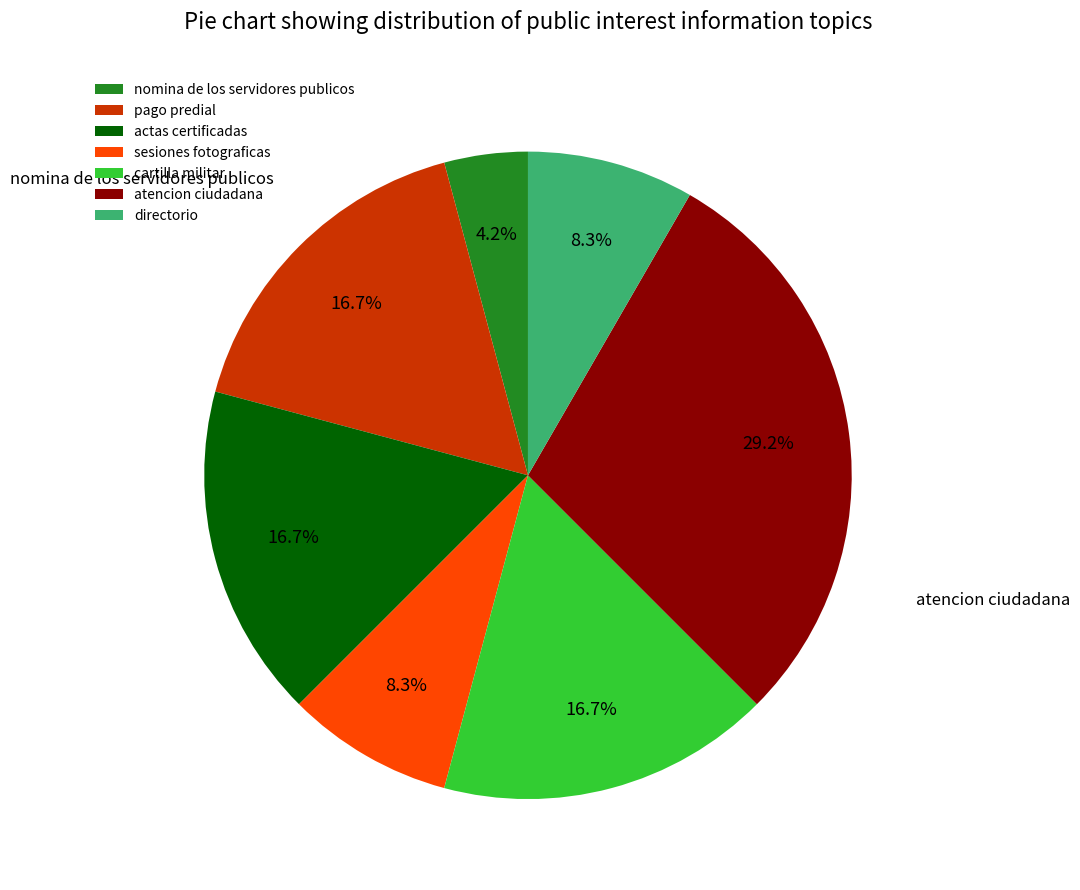

Approximately how many times larger is the value at nomina de los servidores publicos compared to atencion ciudadana?

0.1